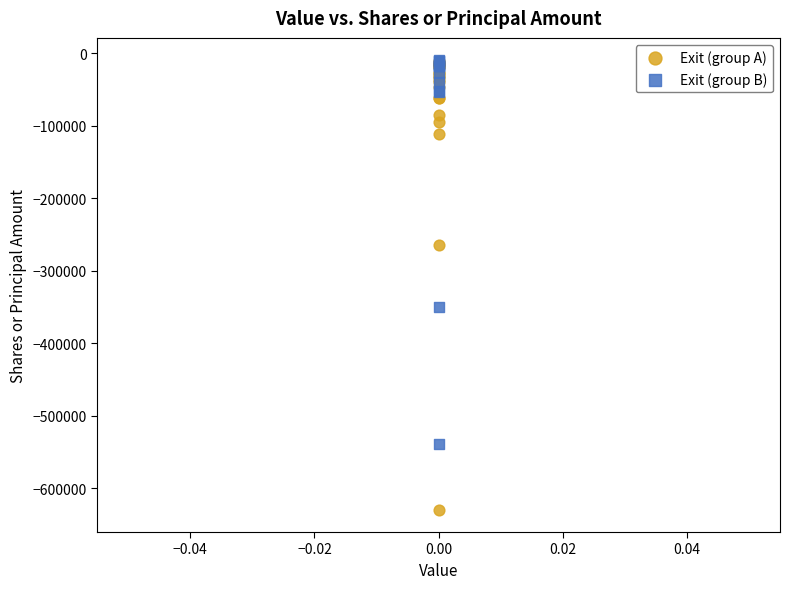

Which series contains the lowest Y value?

Exit (group A)